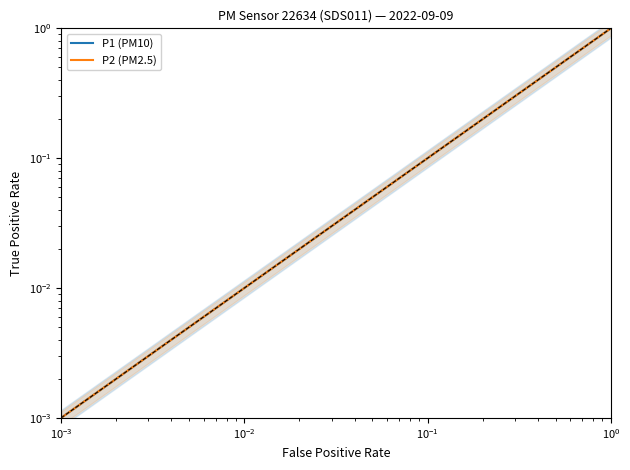

Does the chart have visible grid lines?

No